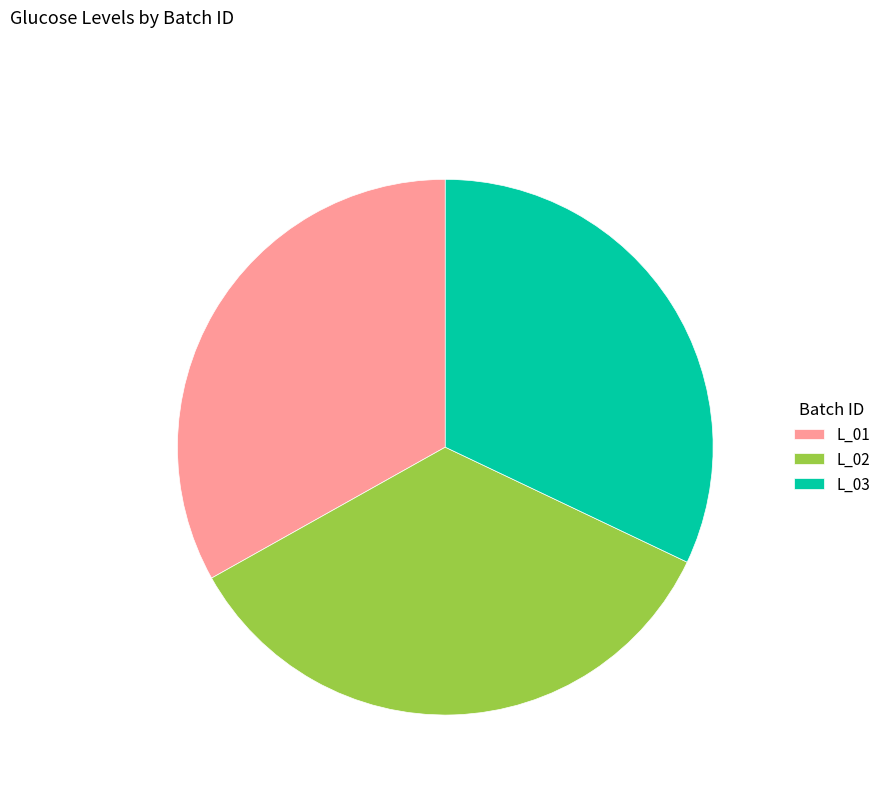

Does L_03 account for over 50% of the chart?

No